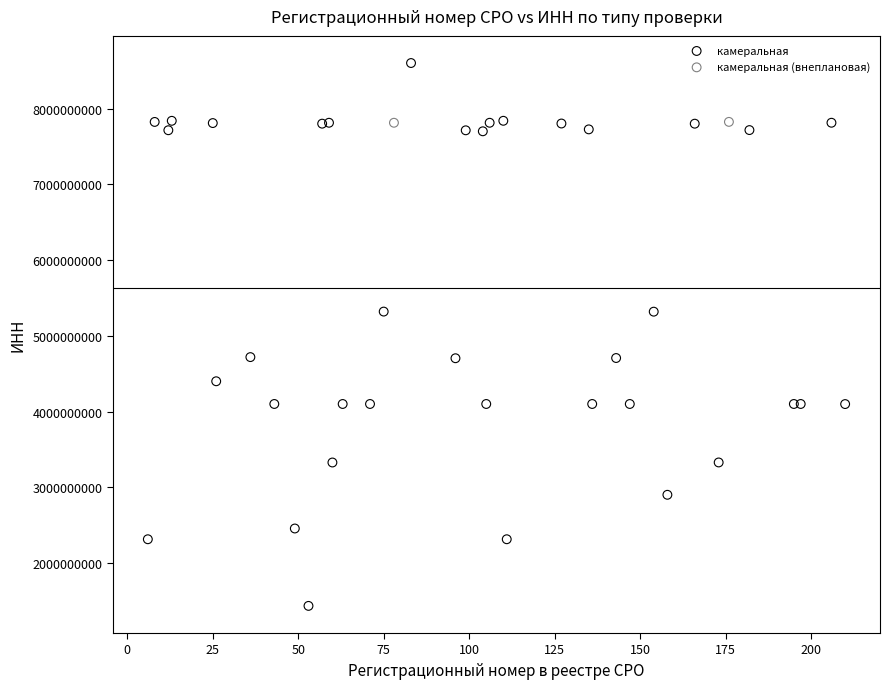

What are all the series names shown in the legend?

камеральная, камеральная (внеплановая)